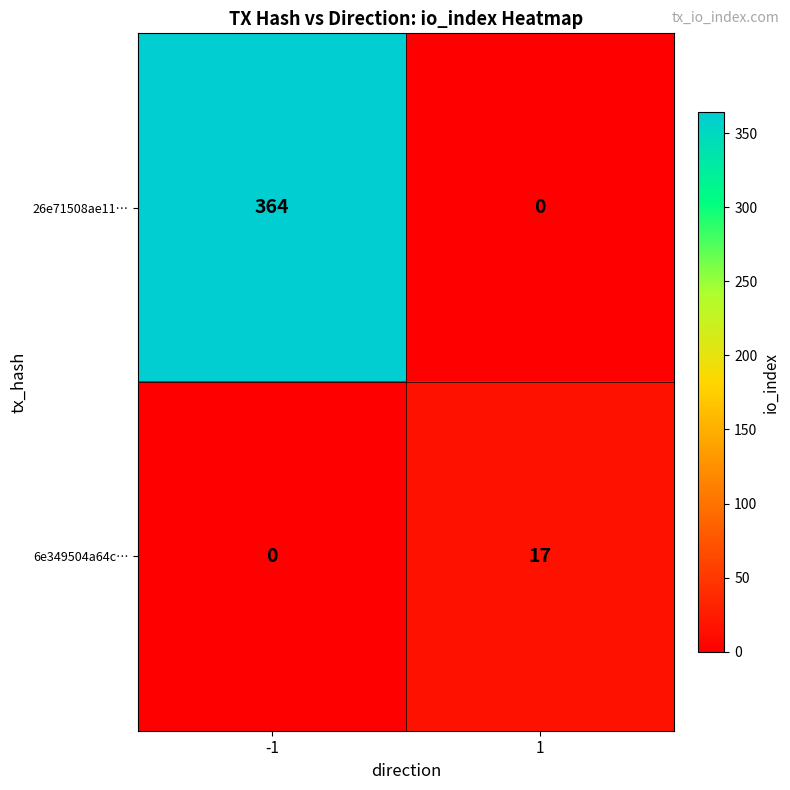

How many values in 26e71508ae11… are above zero?

1